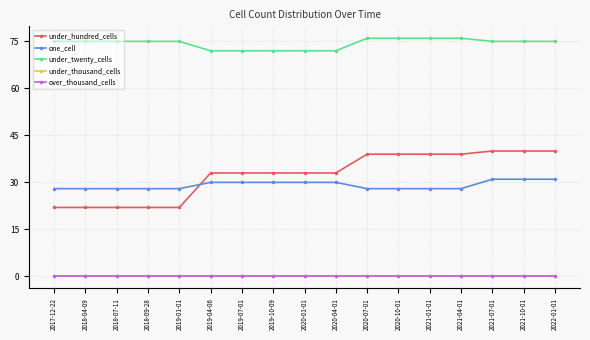

True or false: under_twenty_cells and one_cell intersect in this chart.

False